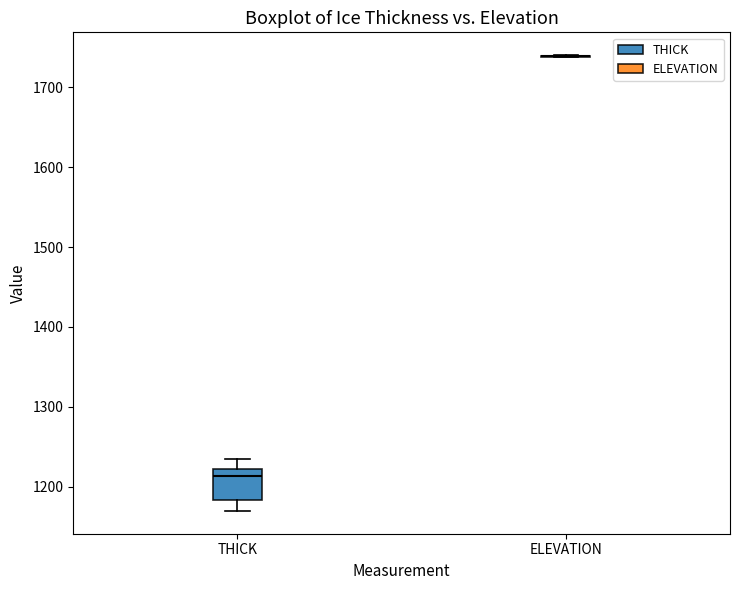

Where is the lower edge of the box for THICK on the y-axis? The values are not printed on the chart, so give them approximately, as read against the axis.

1180